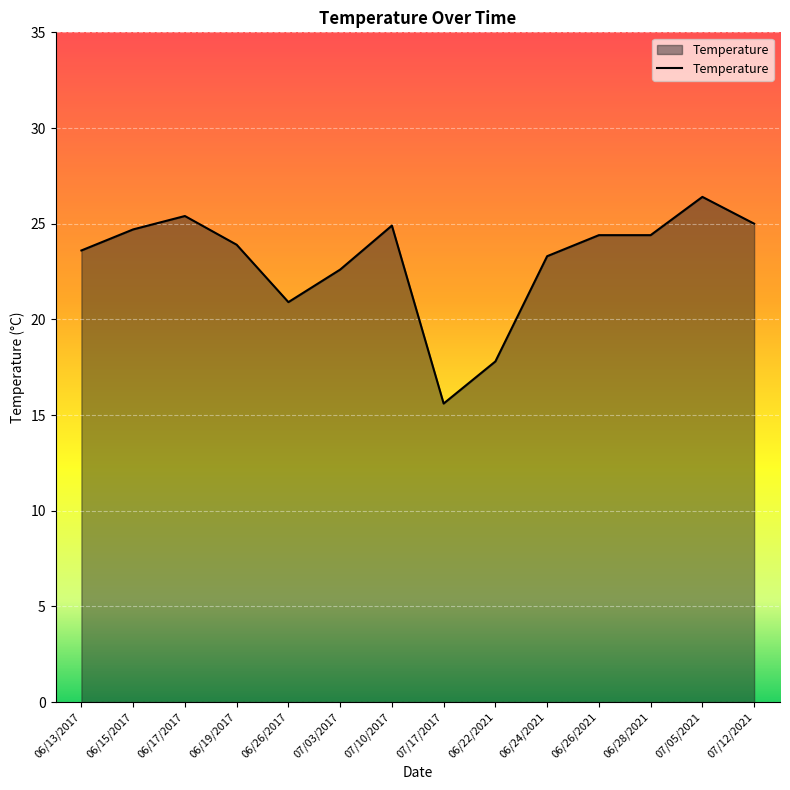

What is the sum of the values at 07/05/2021 and 06/24/2021?

49.7